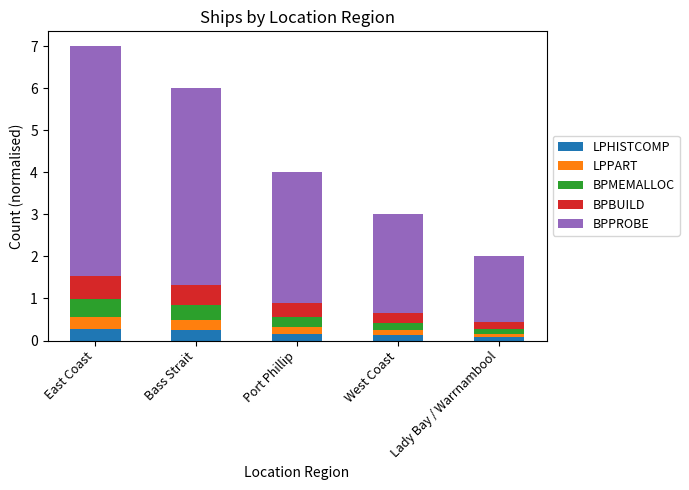

What is the maximum value for LPHISTCOMP?

0.3